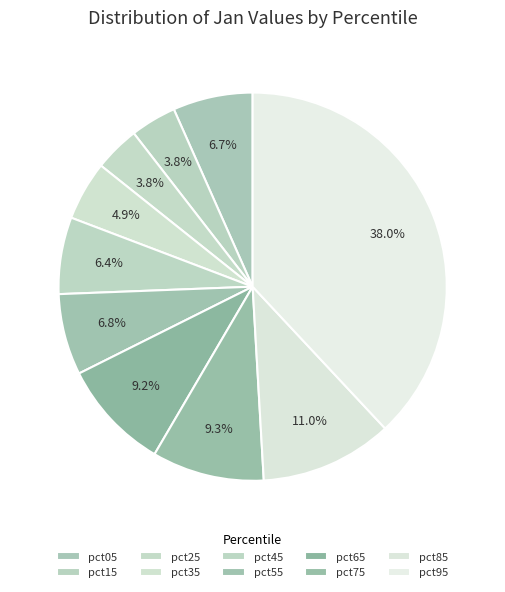

Between pct75 and pct05, which is larger?

pct75